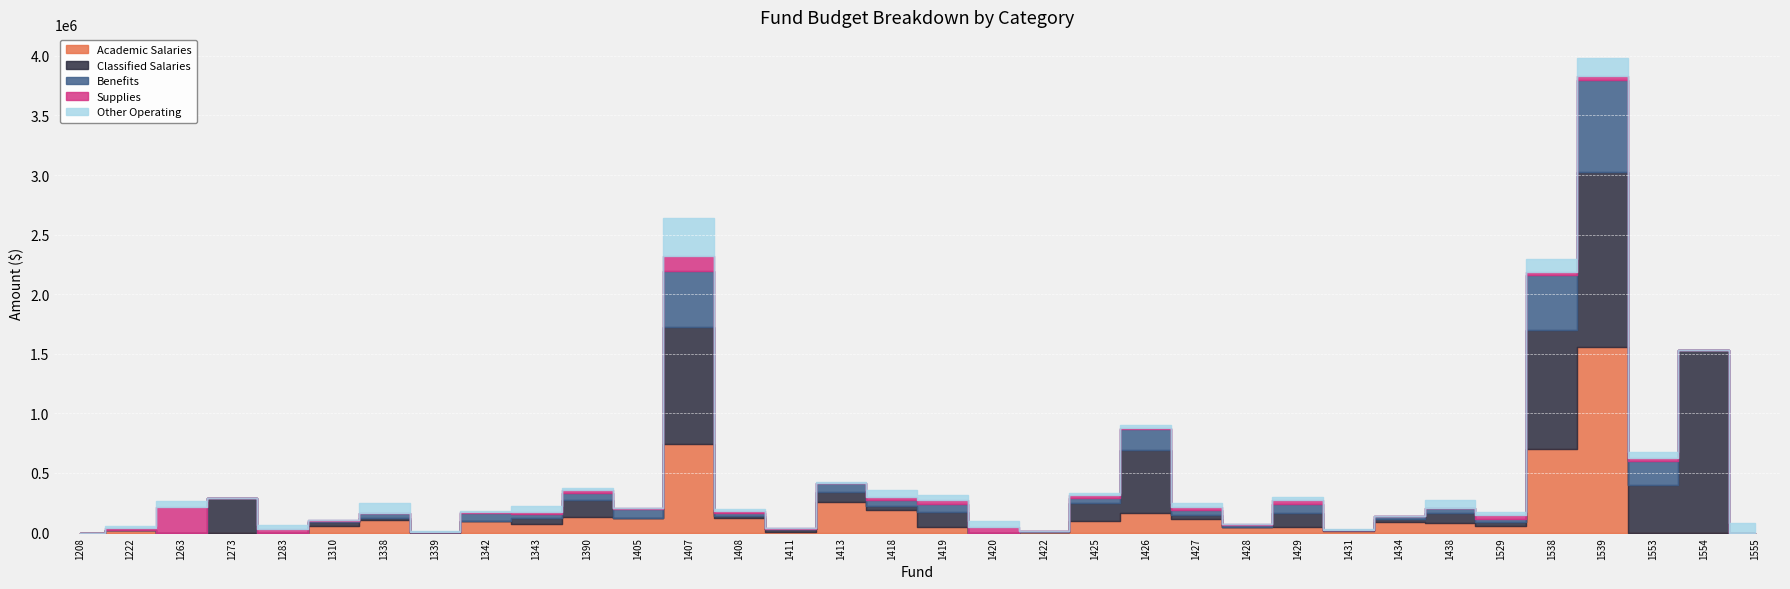

What are all the series names shown in the legend?

Academic Salaries, Classified Salaries, Benefits, Supplies, Other Operating